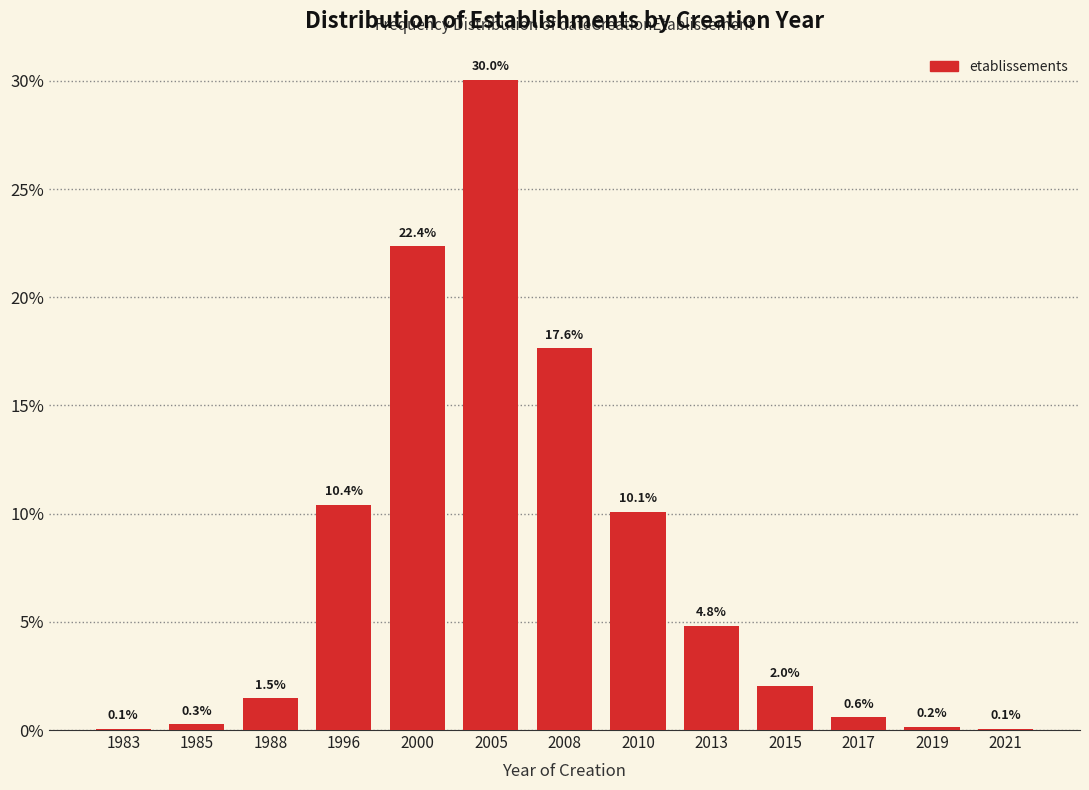

Reading left to right, what are all the values shown in this chart?

1983=0.1	1985=0.3	1988=1.5	1996=10.4	2000=22.4	2005=30.0	2008=17.6	2010=10.1	2013=4.8	2015=2.0	2017=0.6	2019=0.2	2021=0.1